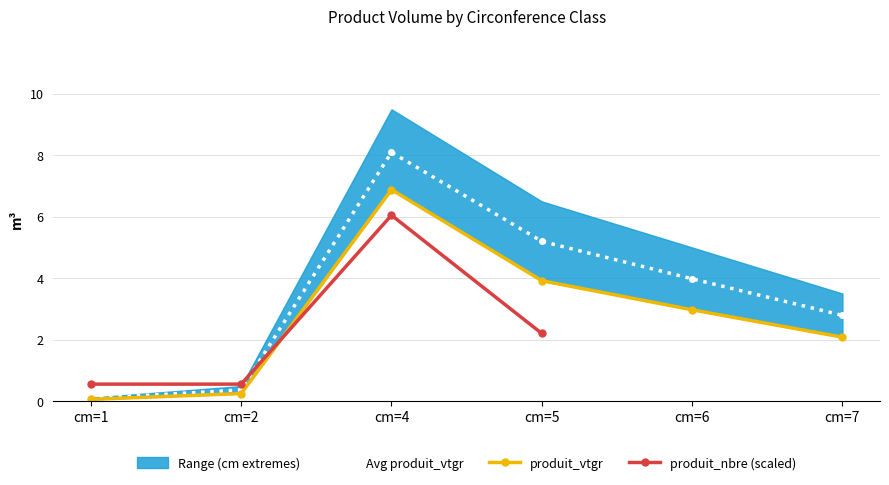

Count the number of categories in the chart.

6